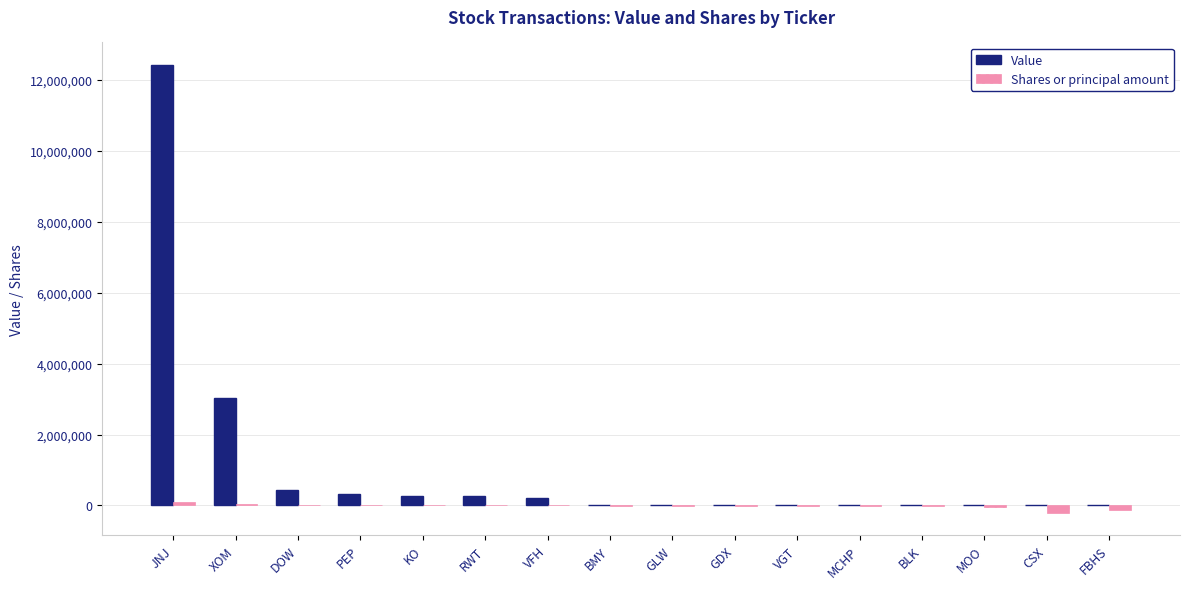

How many data points does each series have?

16